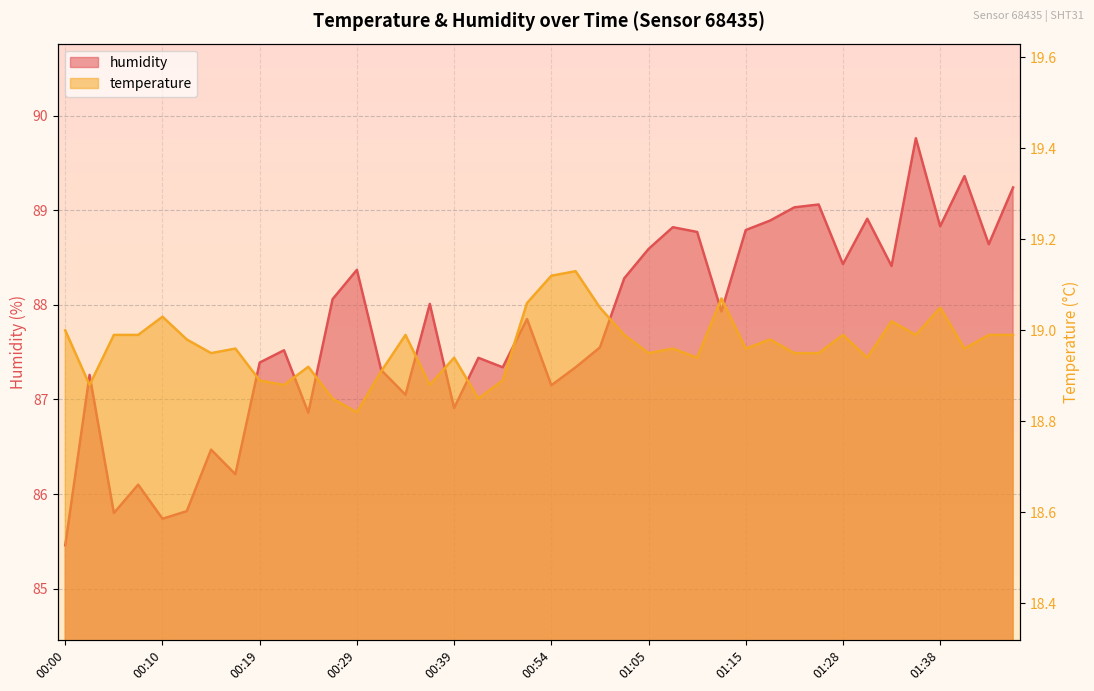

What position from the left is 00:05?

3